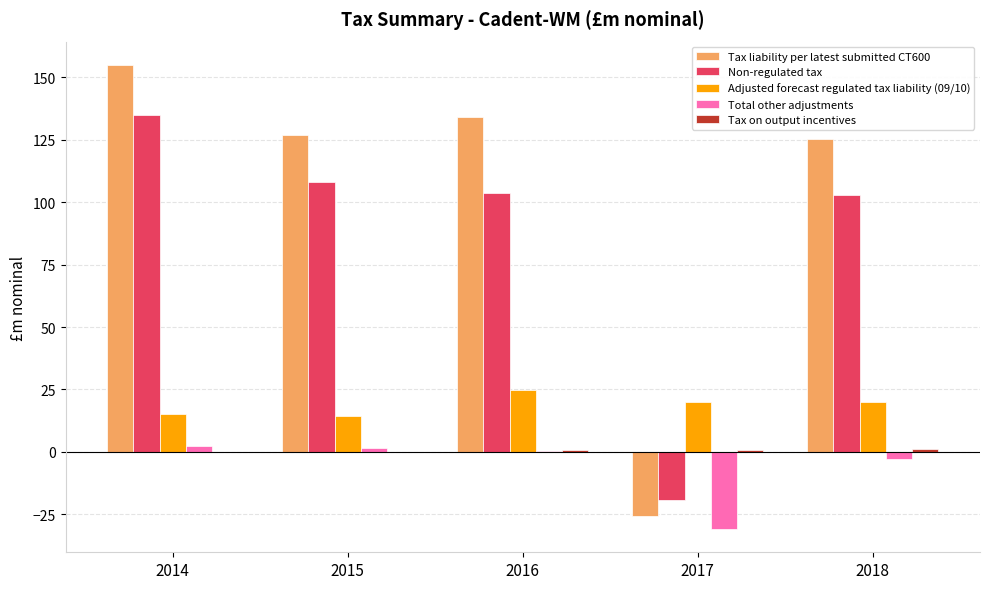

Is it true that Adjusted forecast regulated tax liability (09/10) equals 20.0 at 2017?

True